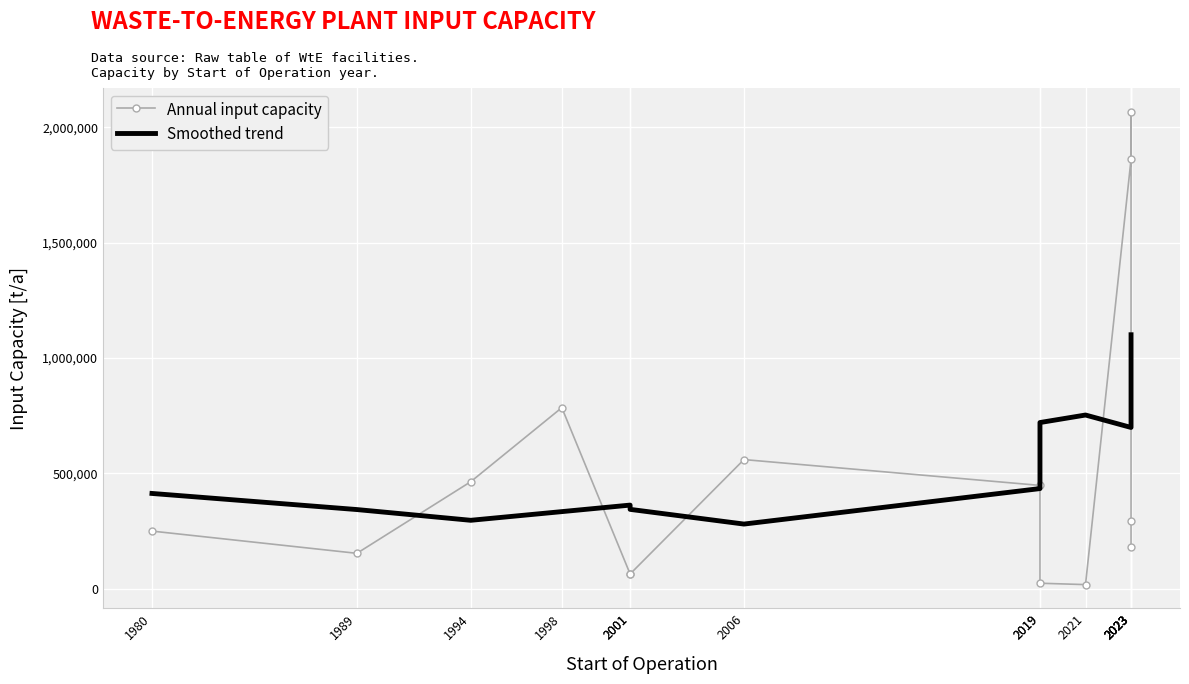

Is the value of Smoothed trend at 2001 greater than the value of Annual input capacity at 2019?

No